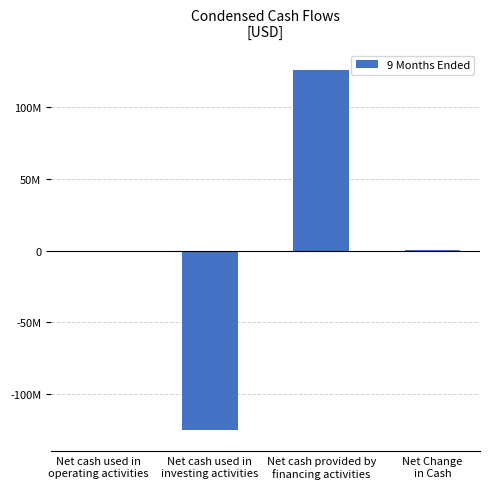

Are the bars horizontal?

No